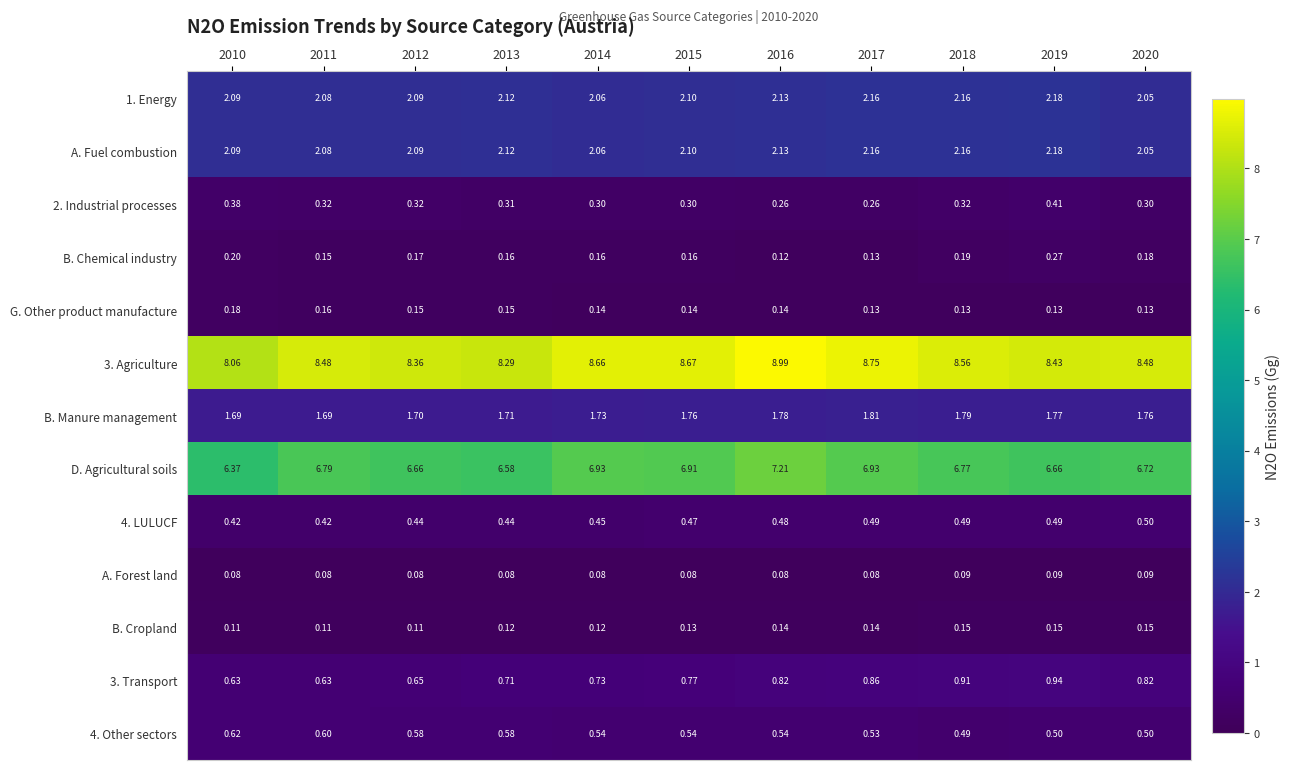

What is the spread (max minus min) of values at 2017?

8.7